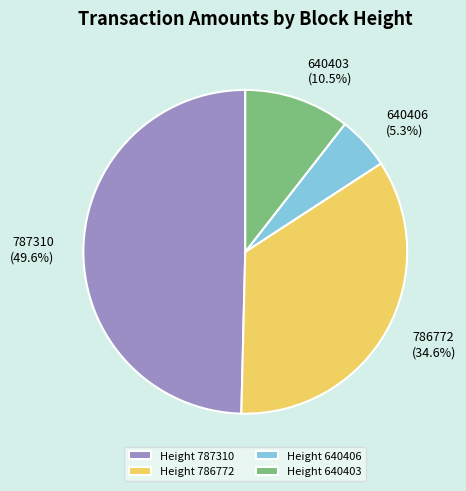

Rank the categories by value from lowest to highest.

Height 640406, Height 640403, Height 786772, Height 787310